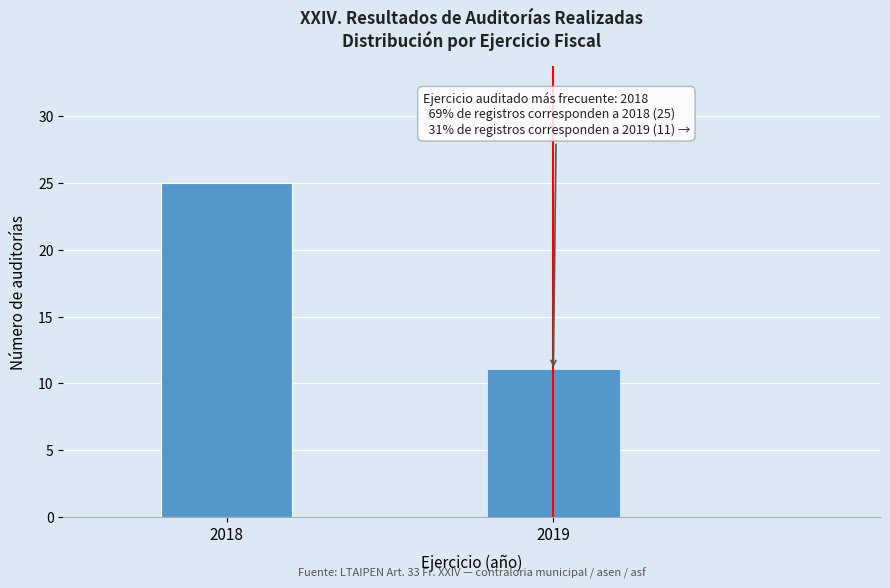

Reading left to right, list all the values displayed in this chart.

2018=25	2019=11